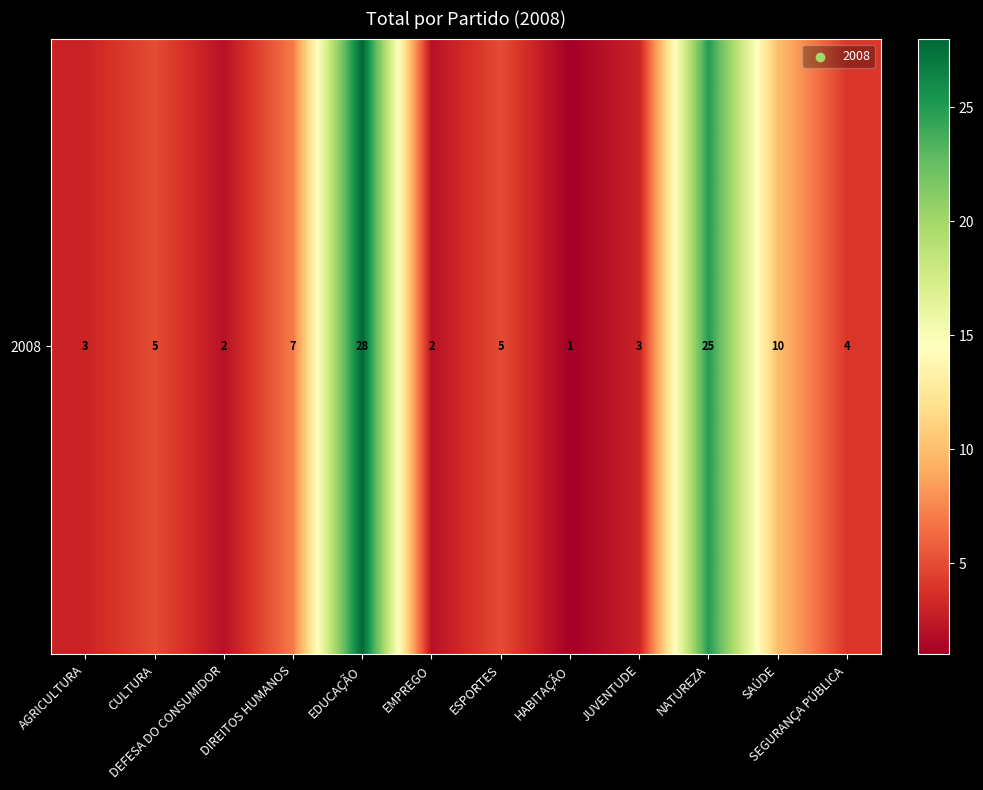

What is the difference between the maximum and second lowest values?

26